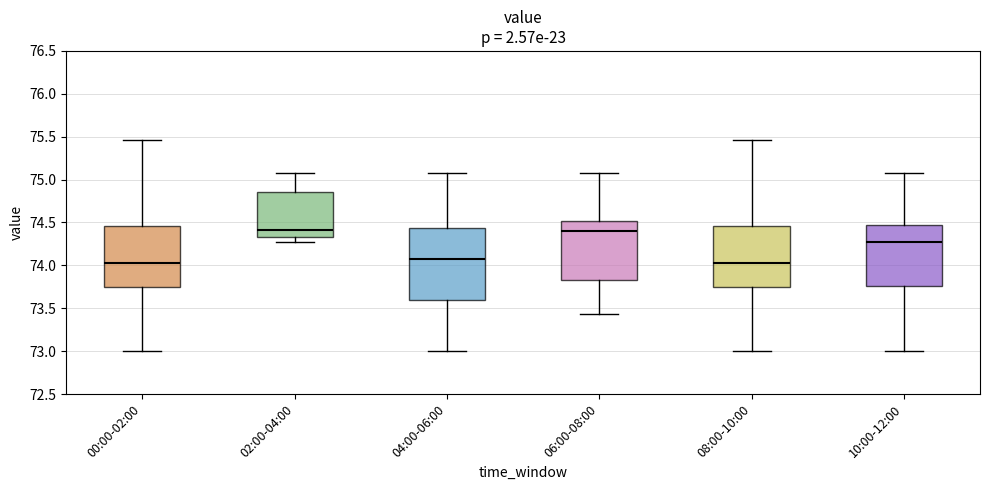

Reading left to right, transcribe this box plot: for each box, give where its median line is, the range the box spans, and where its two whiskers end, as read against the y-axis. The values are not printed on the chart, so give them approximately, as read against the axis.

00:00-02:00: median 74.05, box 73.75 to 74.45, whiskers 73.00 to 75.45
02:00-04:00: median 74.40, box 74.35 to 74.85, whiskers 74.25 to 75.10
04:00-06:00: median 74.05, box 73.60 to 74.45, whiskers 73.00 to 75.10
06:00-08:00: median 74.40, box 73.85 to 74.50, whiskers 73.45 to 75.10
08:00-10:00: median 74.05, box 73.75 to 74.45, whiskers 73.00 to 75.45
10:00-12:00: median 74.25, box 73.75 to 74.50, whiskers 73.00 to 75.10